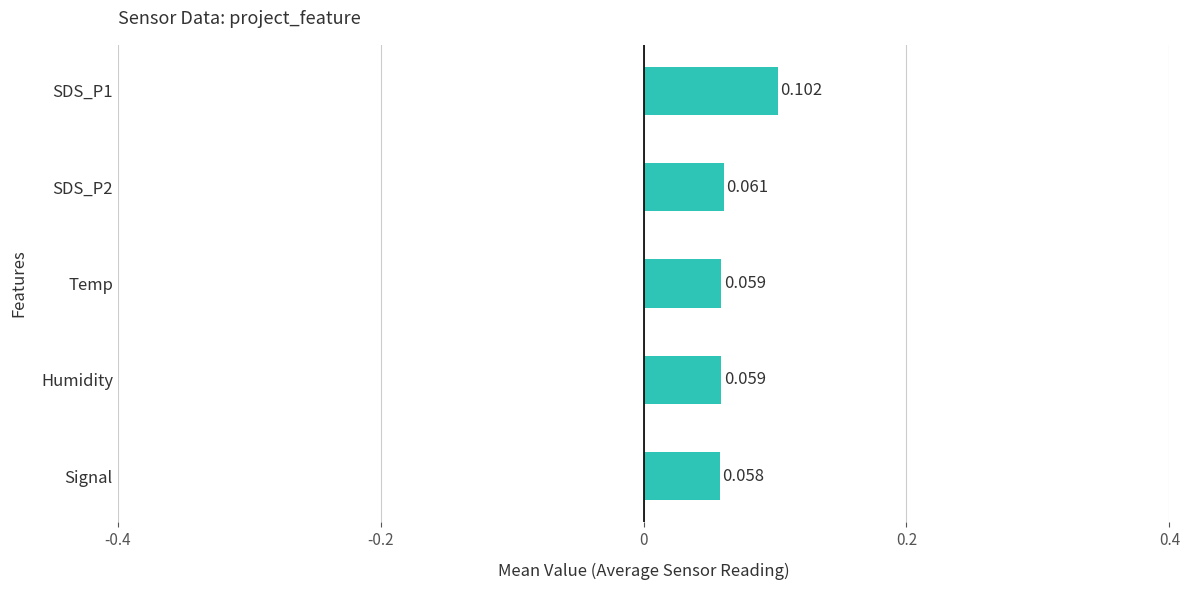

What is the label of the 5th bar from the top?

Signal